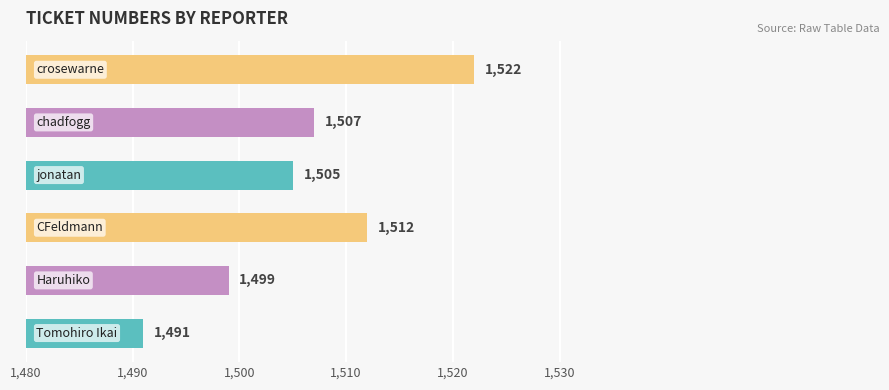

How many bars are there in total?

6